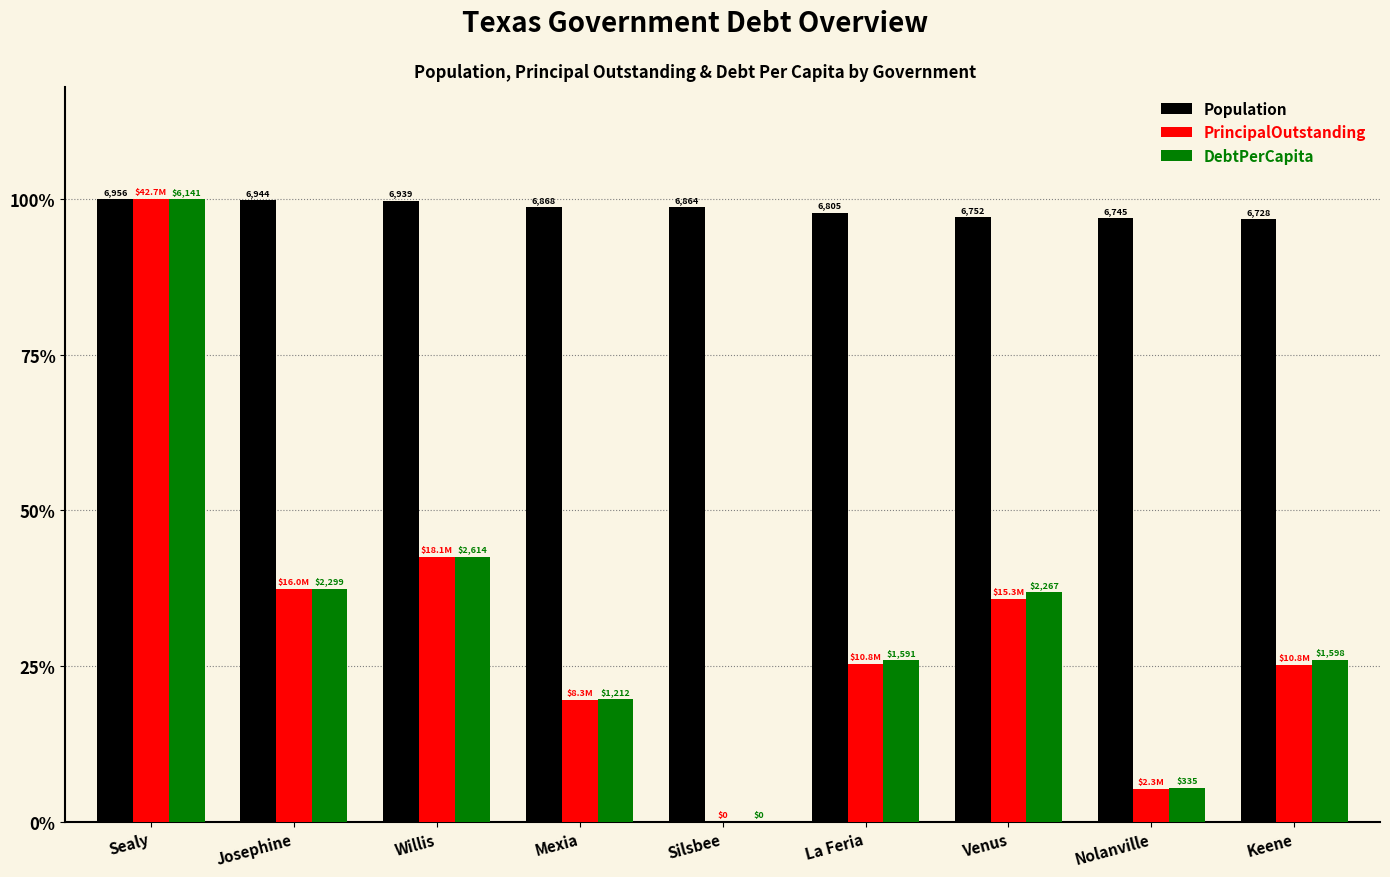

Reading left to right, list all the values displayed in this chart.

Population: Sealy=1.0	Josephine=1.0	Willis=1.0	Mexia=1.0	Silsbee=1.0	La Feria=1.0	Venus=1.0	Nolanville=1.0	Keene=1.0
PrincipalOutstanding: Sealy=1.0	Josephine=0.4	Willis=0.4	Mexia=0.2	Silsbee=0.0	La Feria=0.3	Venus=0.4	Nolanville=0.1	Keene=0.3
DebtPerCapita: Sealy=1.0	Josephine=0.4	Willis=0.4	Mexia=0.2	Silsbee=0.0	La Feria=0.3	Venus=0.4	Nolanville=0.1	Keene=0.3